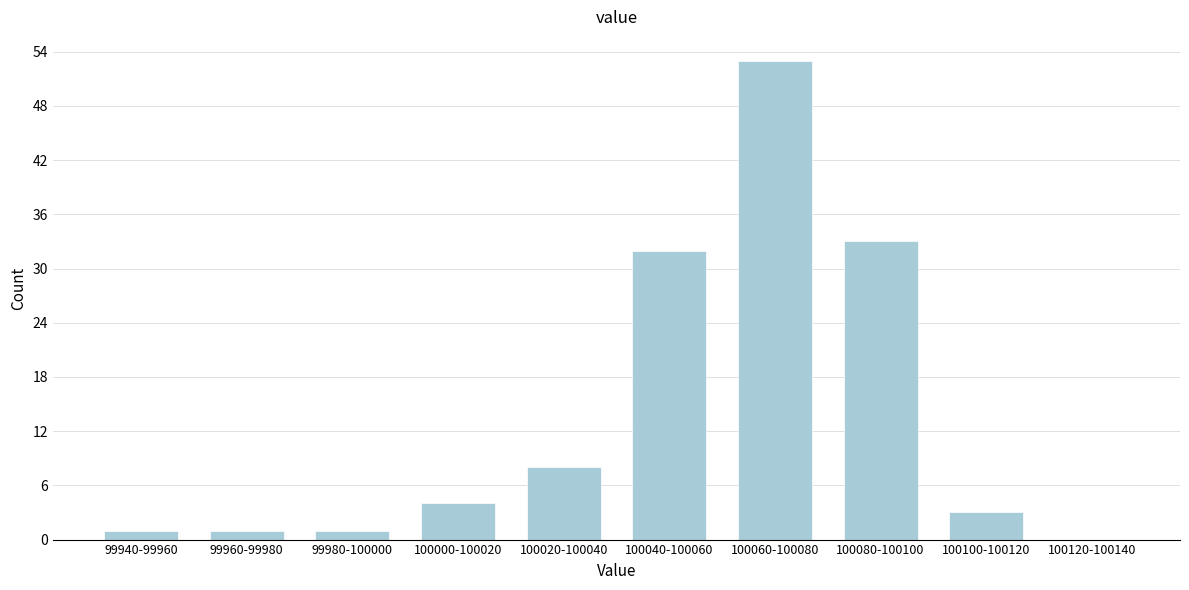

Reading left to right, list all the values displayed in this chart.

99940-99960=1	99960-99980=1	99980-100000=1	100000-100020=4	100020-100040=8	100040-100060=32	100060-100080=53	100080-100100=33	100100-100120=3	100120-100140=0